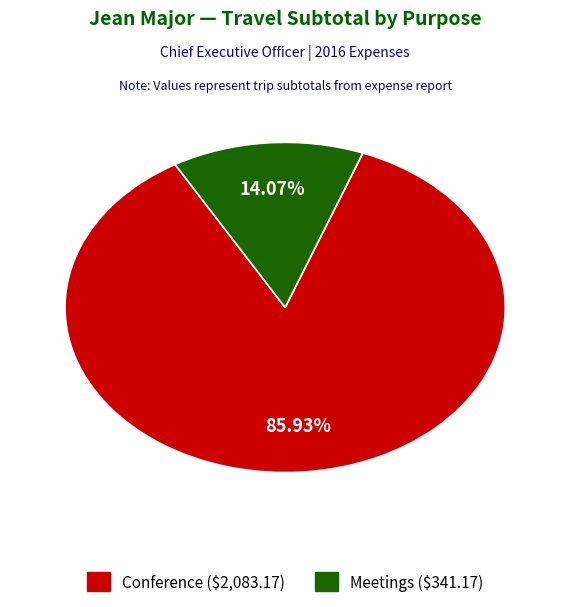

To the nearest percent, what is the combined percentage of Conference and Meetings?

100%